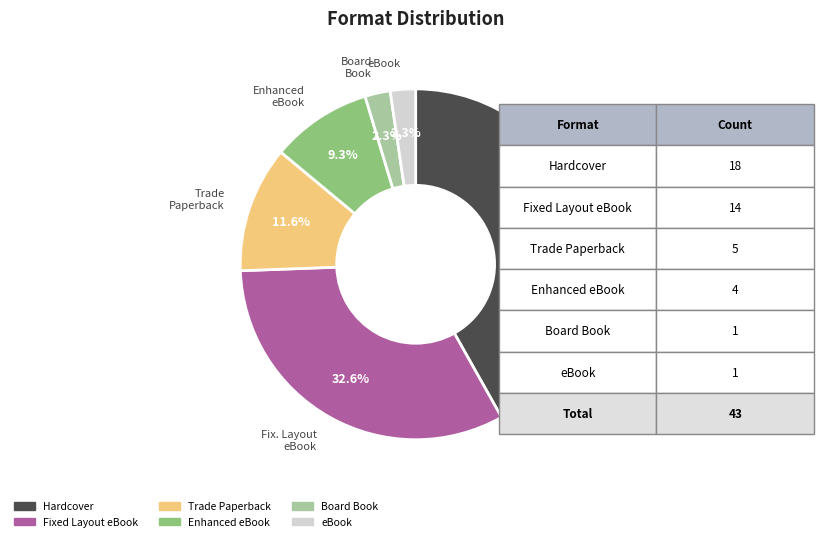

Is there a majority slice in this chart?

No